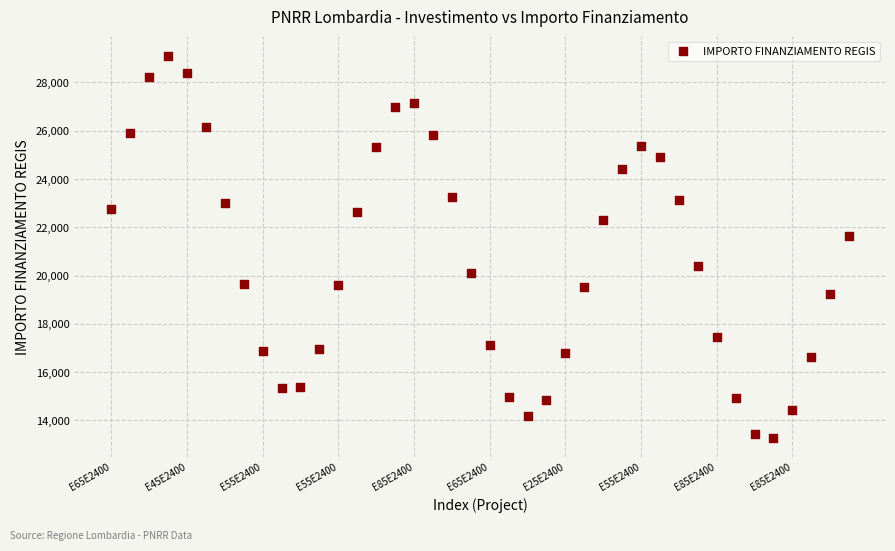

What is the range of Y values (max minus min)?

15839.2